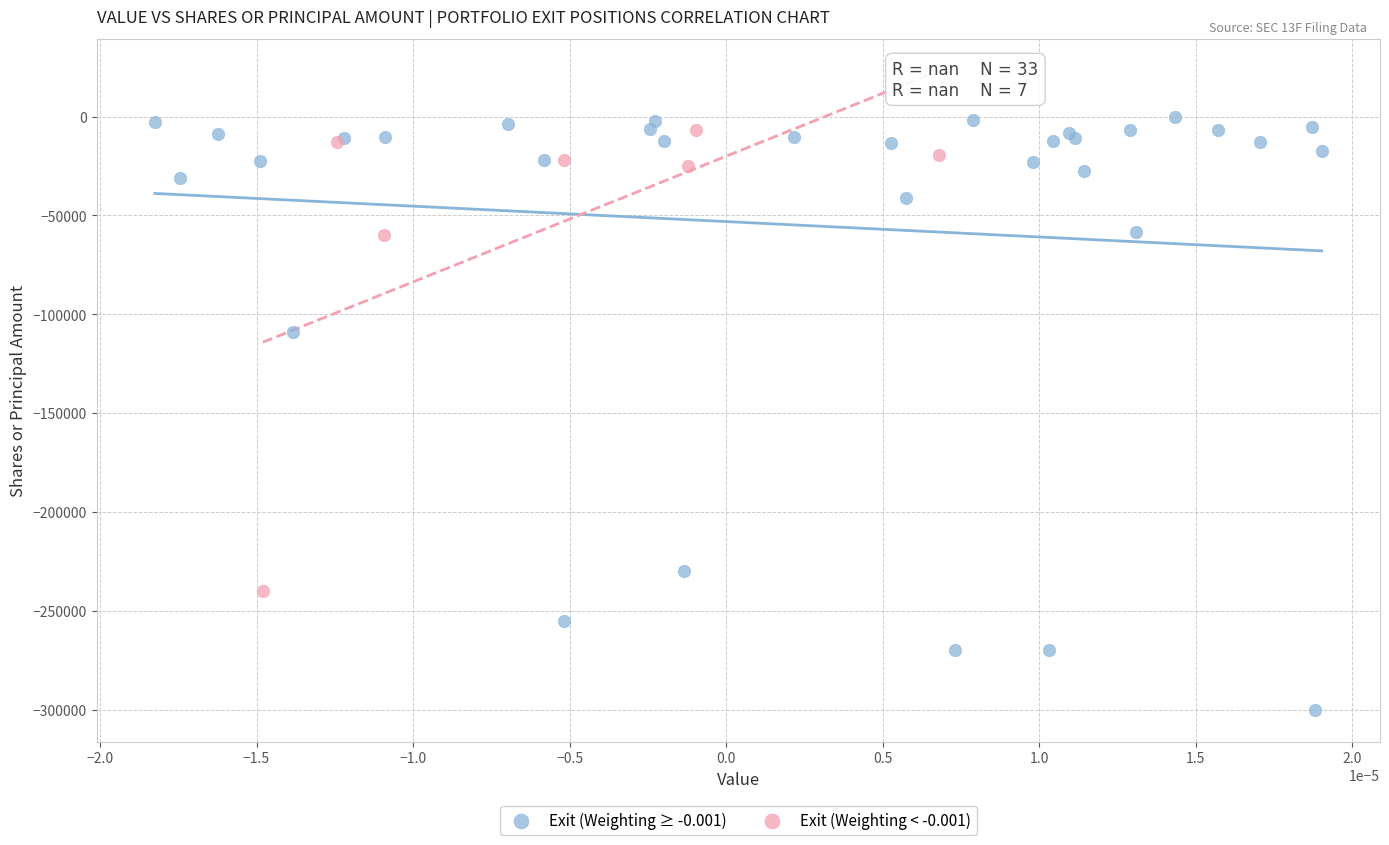

Which series reaches the minimum Y coordinate?

Exit (Weighting ≥ -0.001)